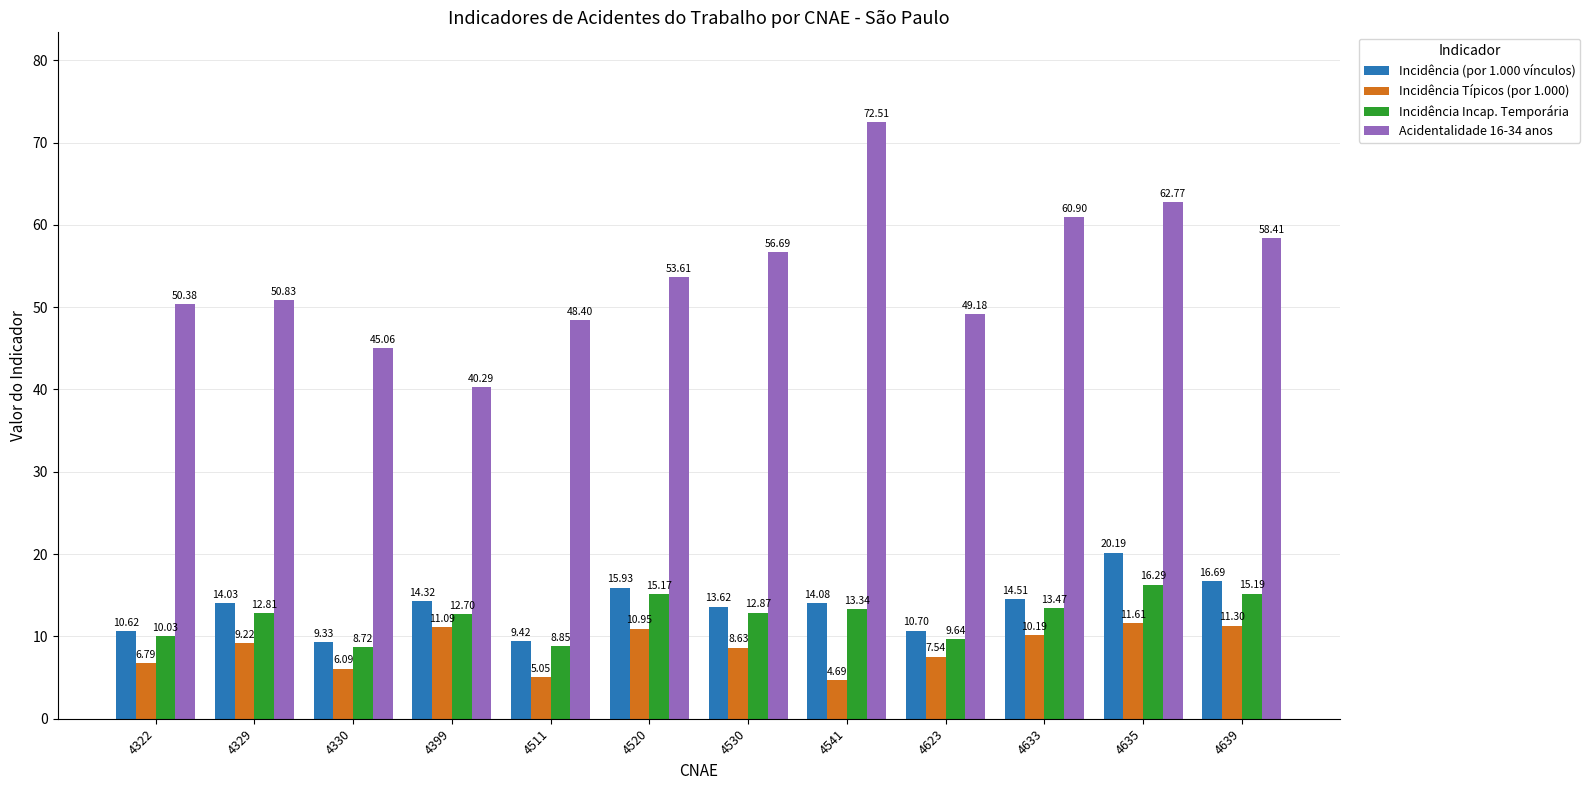

True or false: Incidência Incap. Temporária has a value of 4.5 at 4530.

False